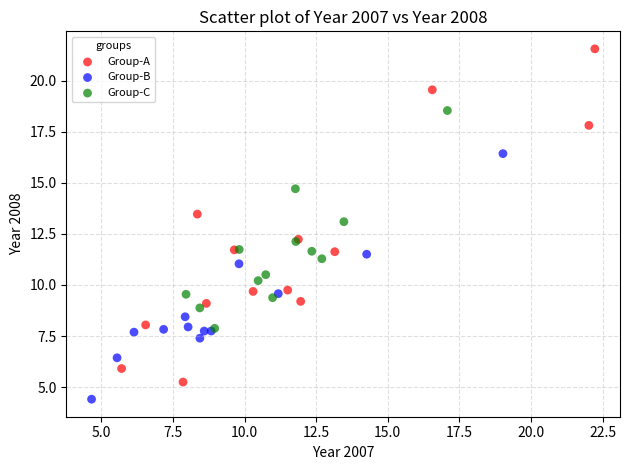

Which series has the largest Y range (max minus min)?

Group-A